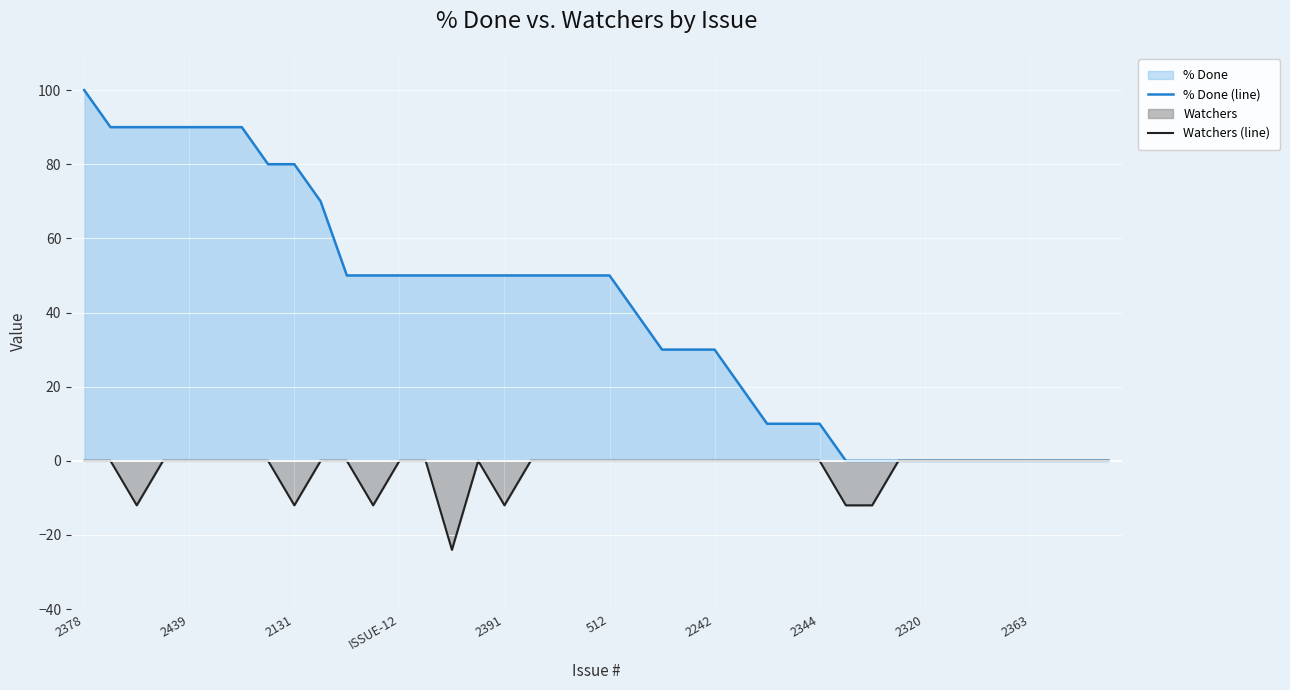

How many interior local valleys does the Watchers (line) series have?

5